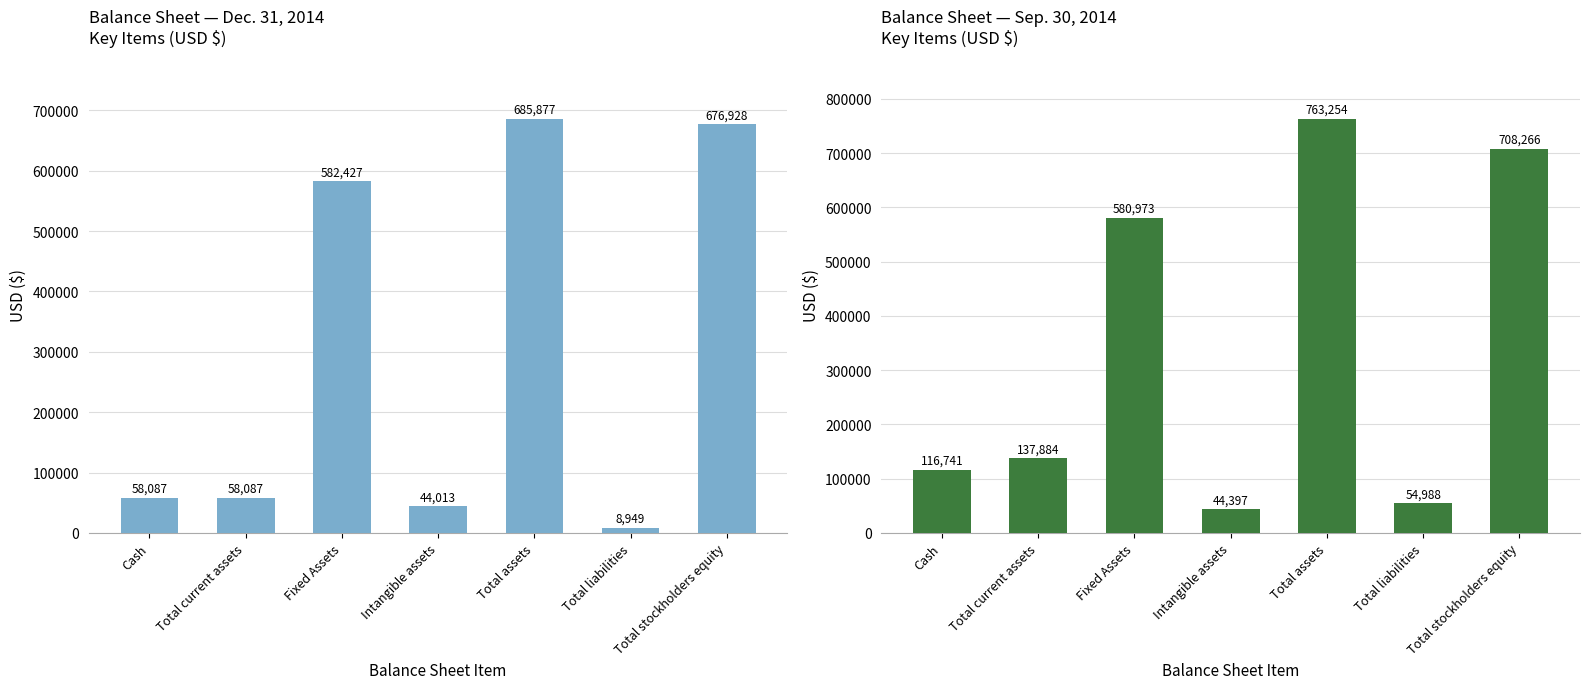

Between Fixed Assets and Total liabilities, which is larger?

Fixed Assets